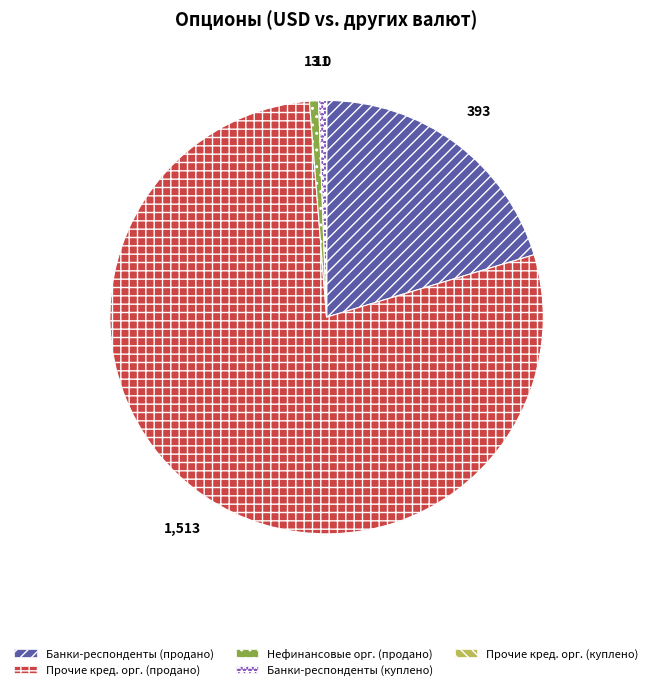

Which category accounts for the majority?

Прочие кред. орг. (продано)